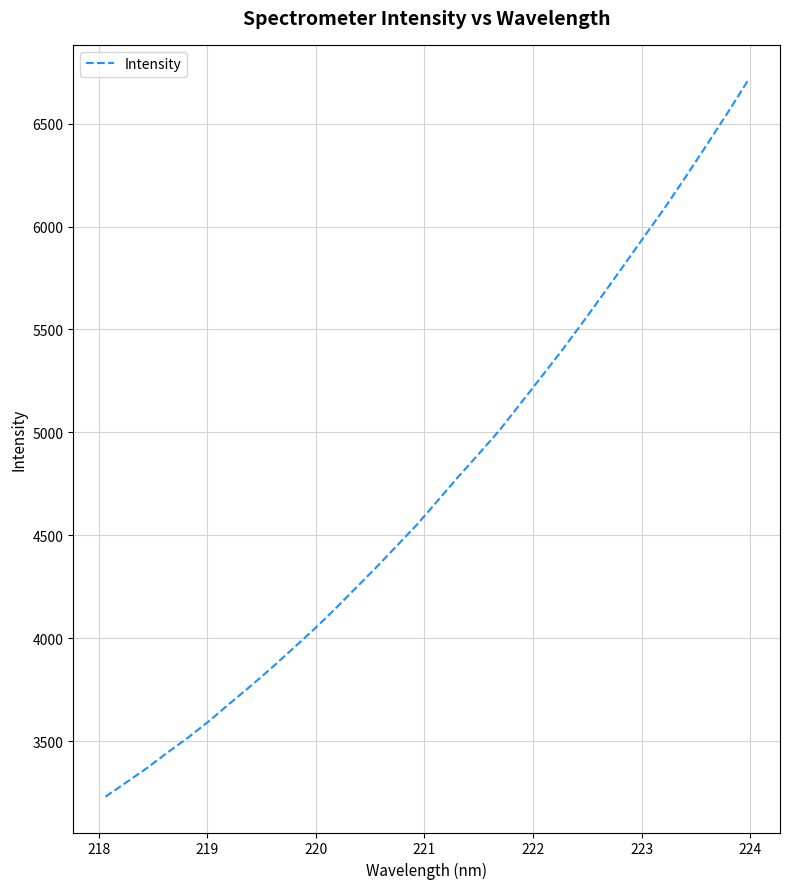

What is the greatest value displayed?

6708.5